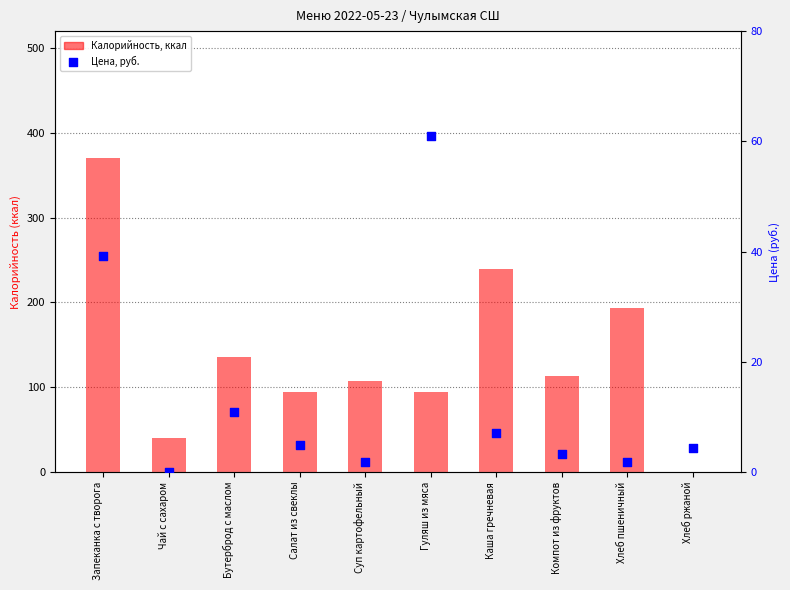

Which series has the largest total across all categories?

Калорийность